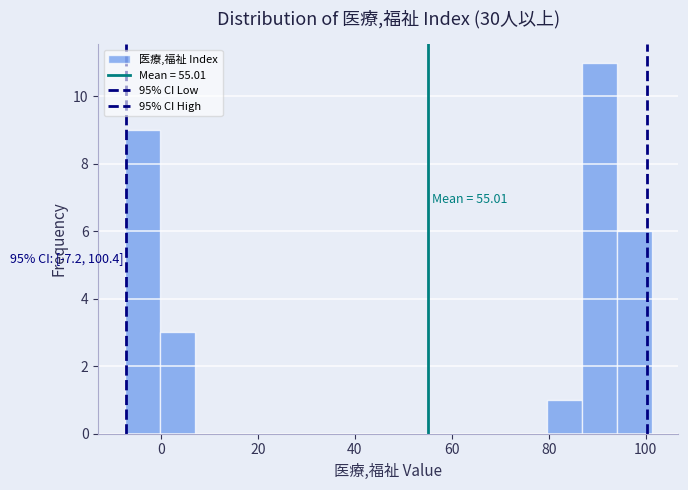

Around what value on the x-axis is the tallest bar? Give the approximate position of its centre, as read against the axis.

90